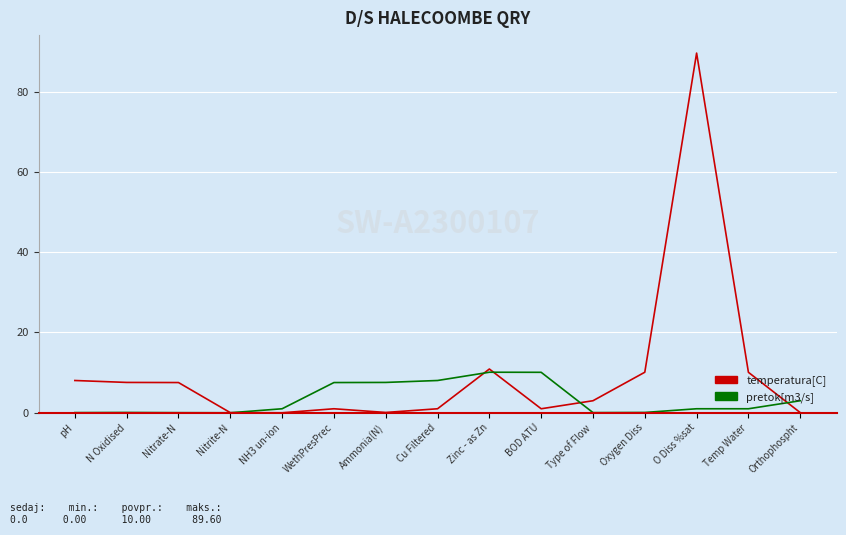

Between NH3 un-ion and Oxygen Diss, which series saw the biggest shift?

temperatura[C]